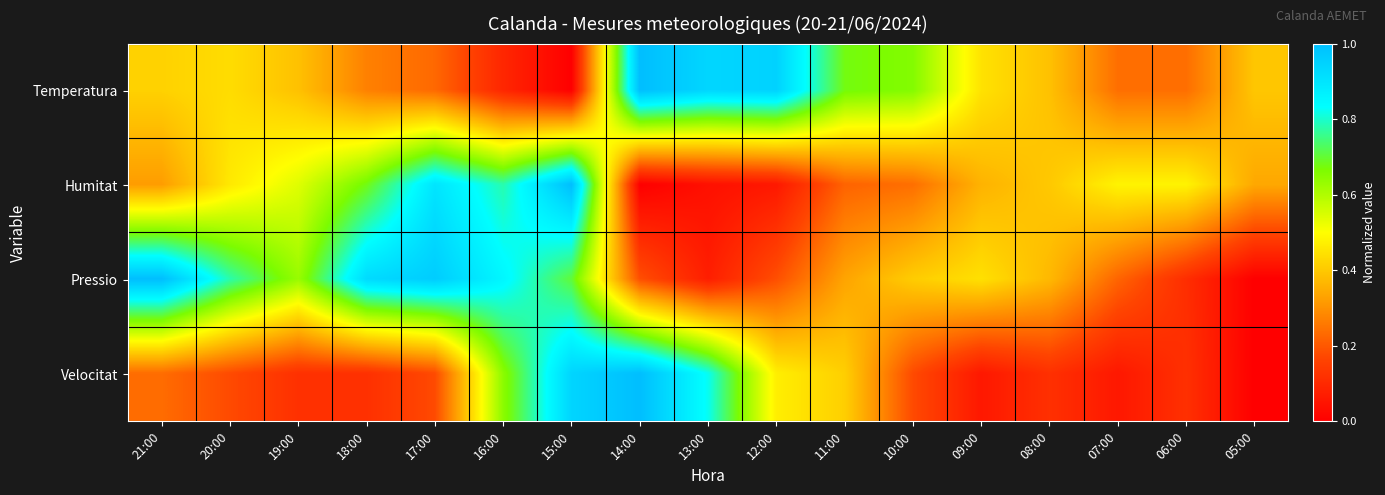

Which category has the lowest value across all series?

15:00